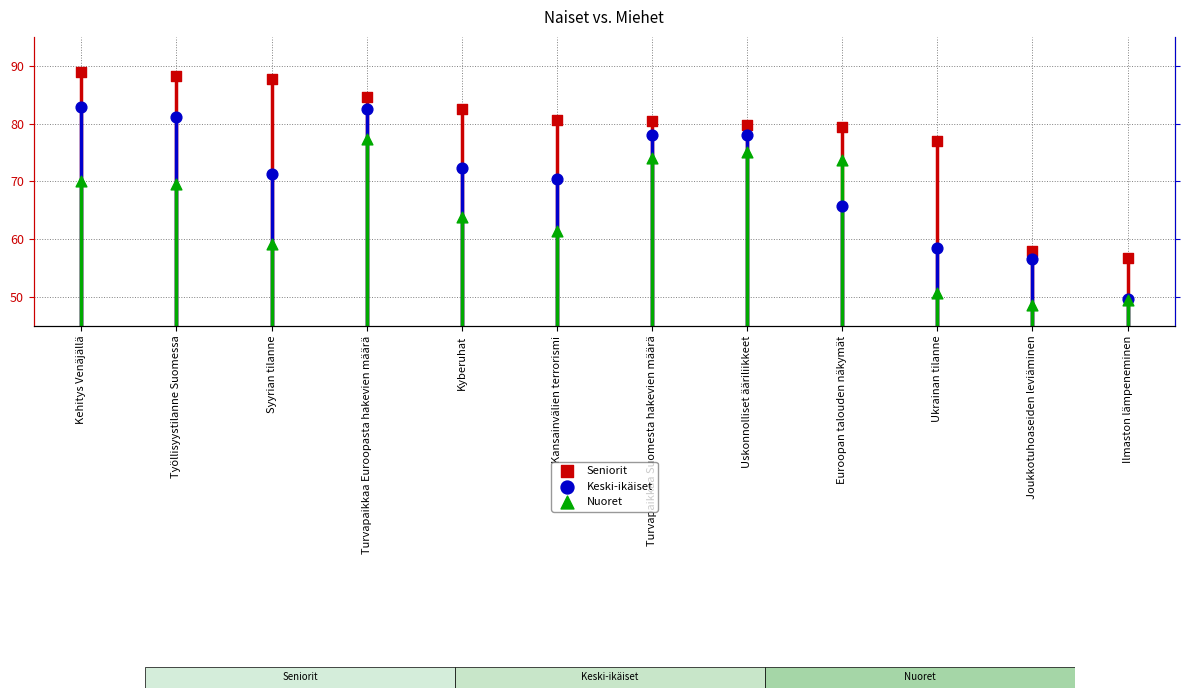

Which series contains the highest Y value?

Seniorit